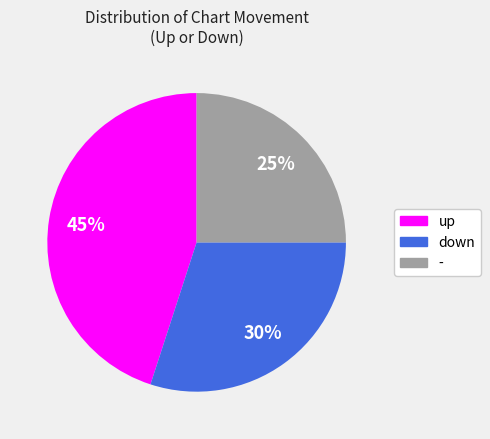

Count the number of slices in the pie.

3